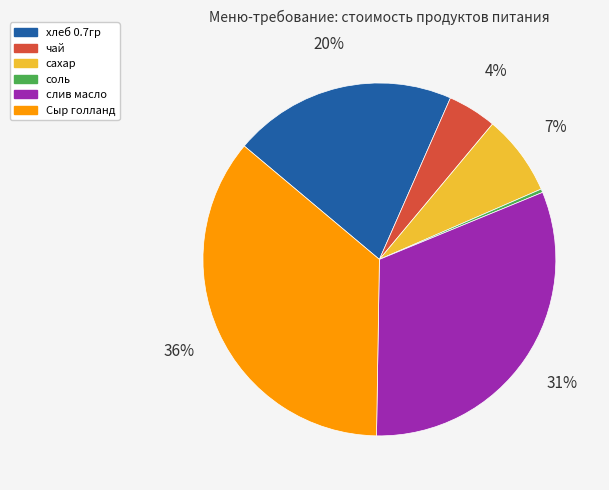

Combined, do чай and слив масло account for over 50%?

No